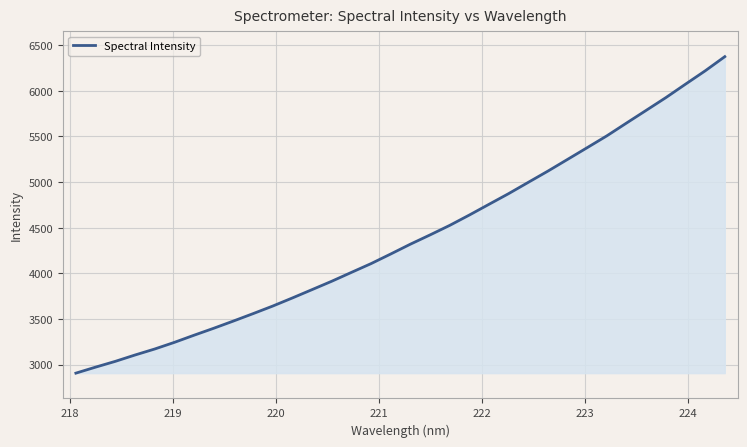

What is the difference between the maximum and minimum values?

3466.2